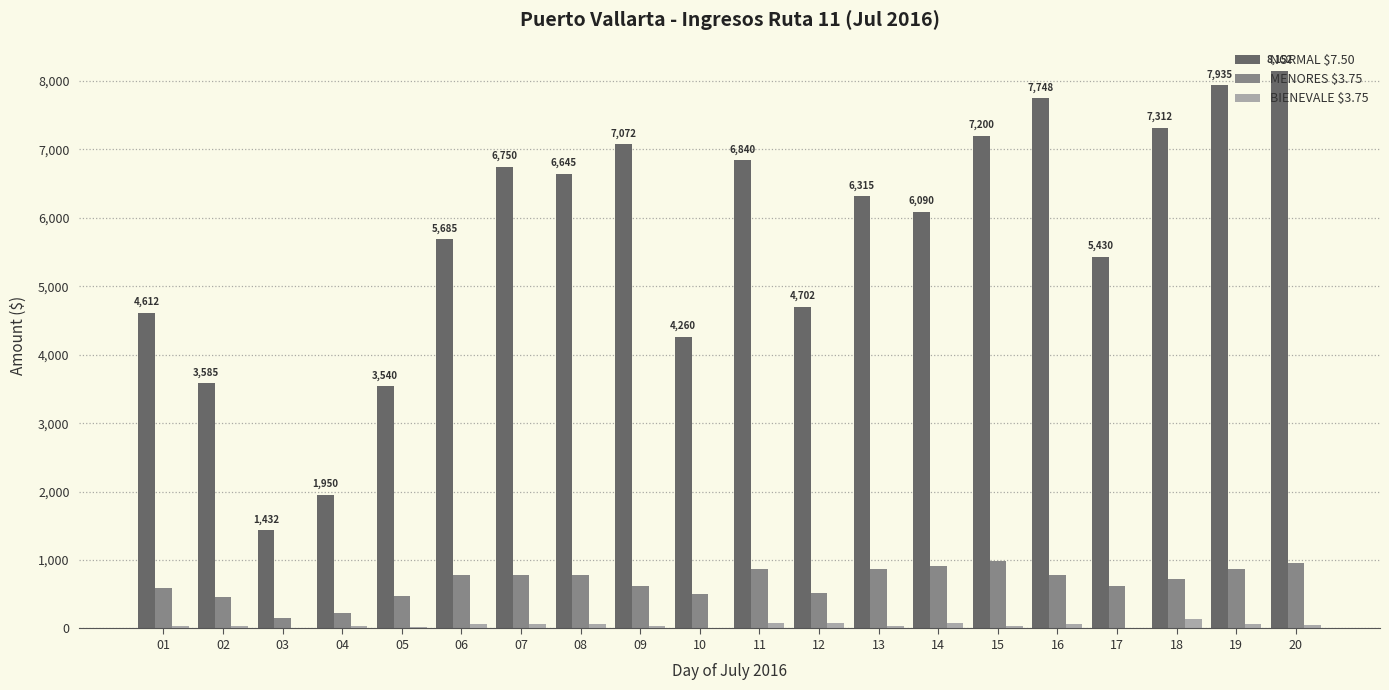

What is the sum of all MENORES $3.75 values?

13477.5